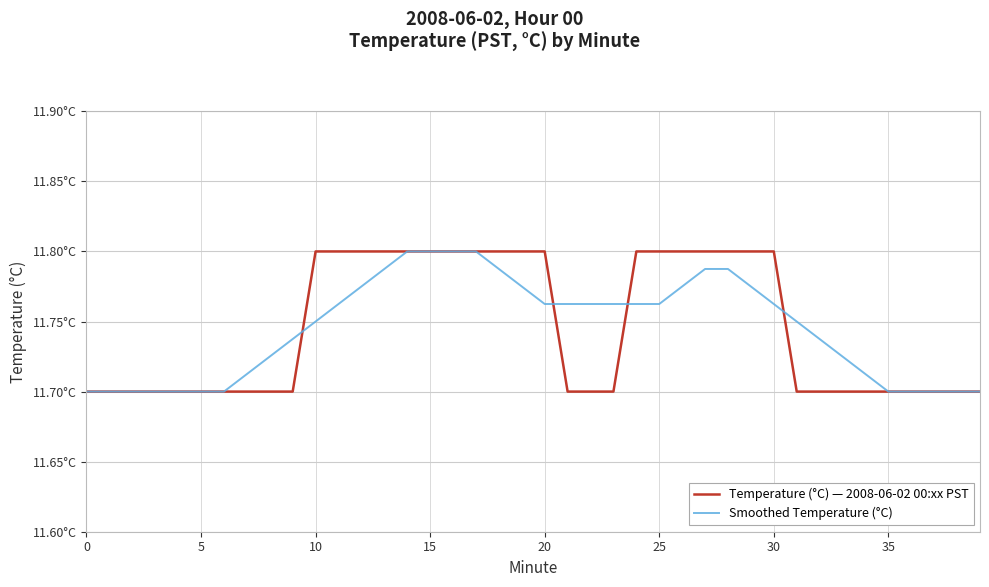

Which series has the widest spread of values?

Temperature (°C) — 2008-06-02 00:xx PST